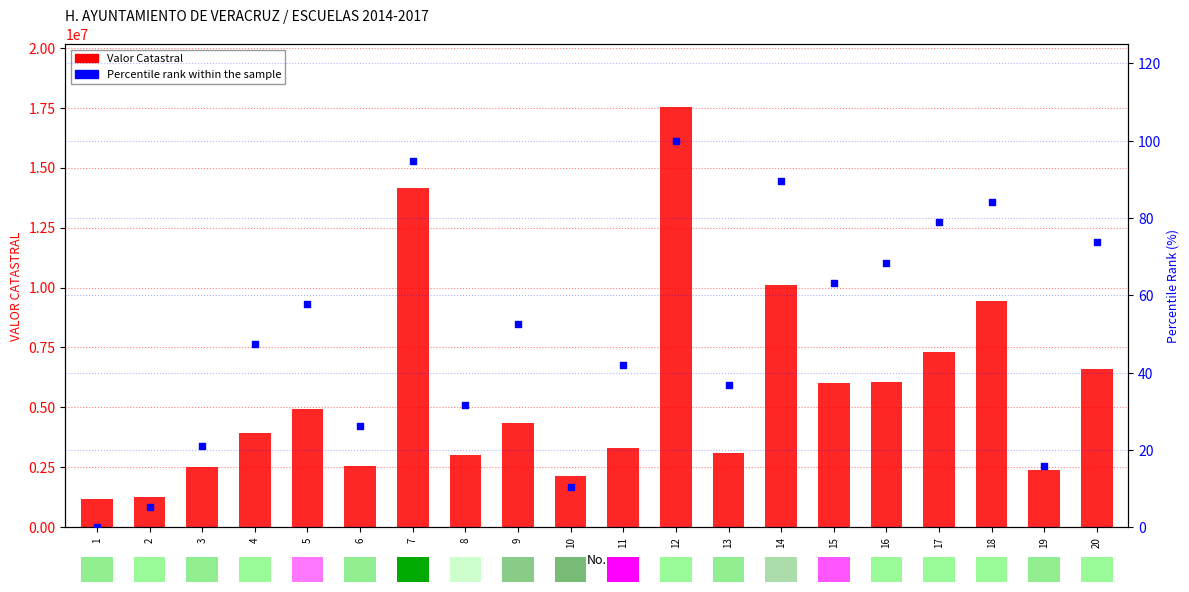

Which series contains the highest Y value?

Valor Catastral